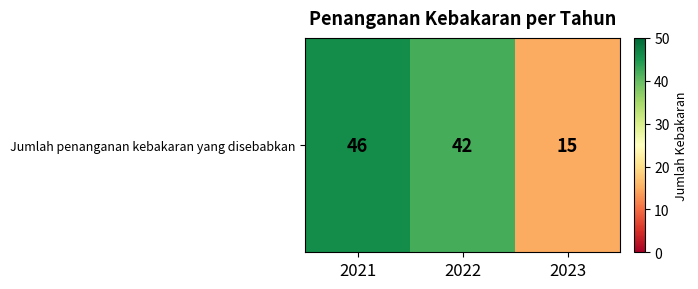

Where does the data first go above 42?

2021